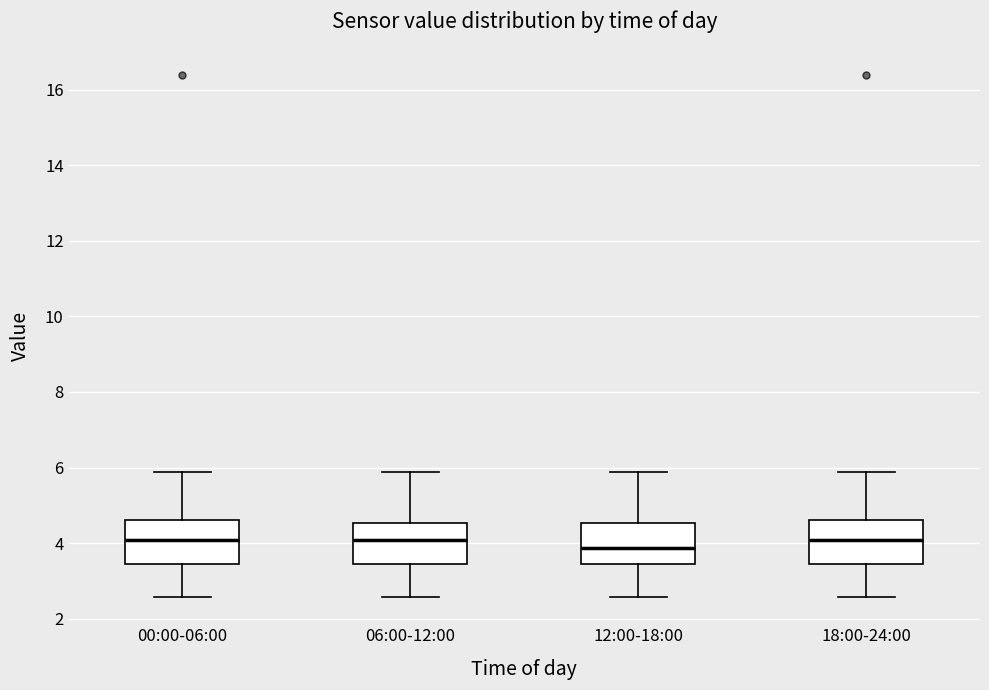

Which box has the lowest median line?

12:00-18:00